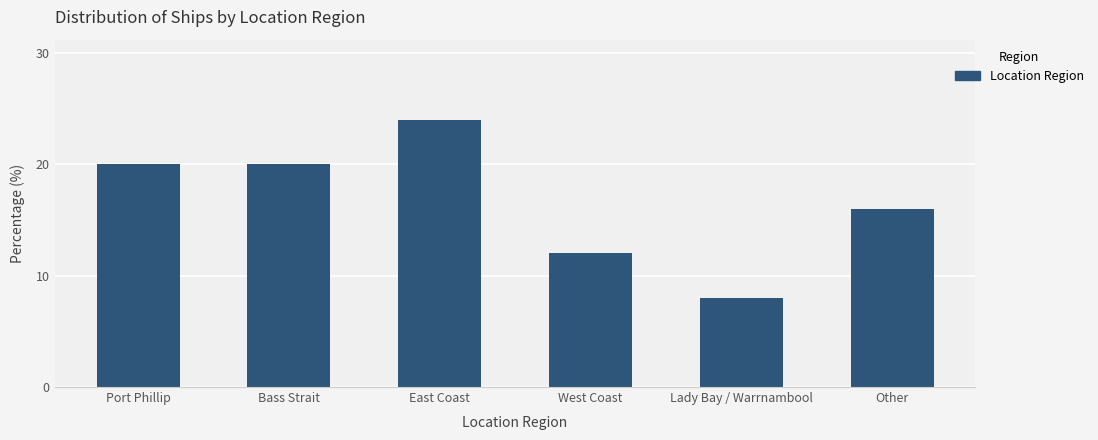

What is the label of the 3rd bar from the right?

West Coast